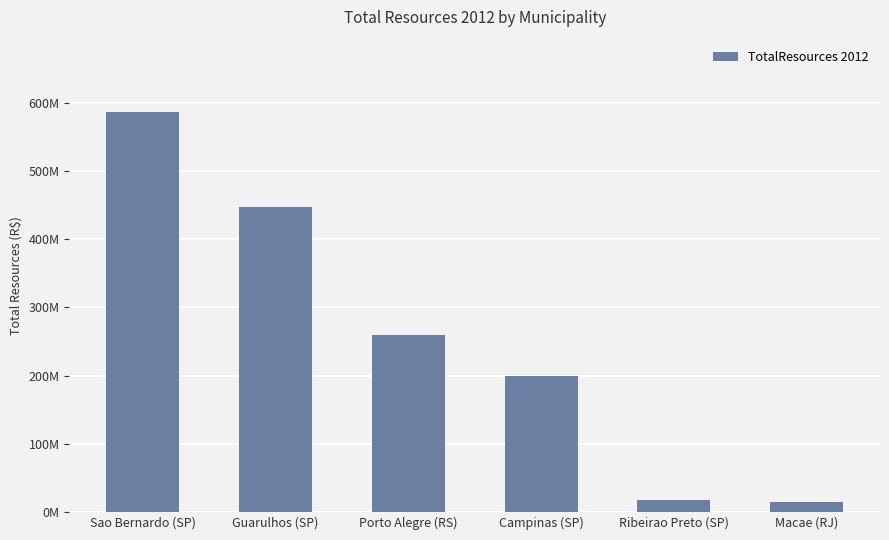

Does the chart contain any negative values?

No